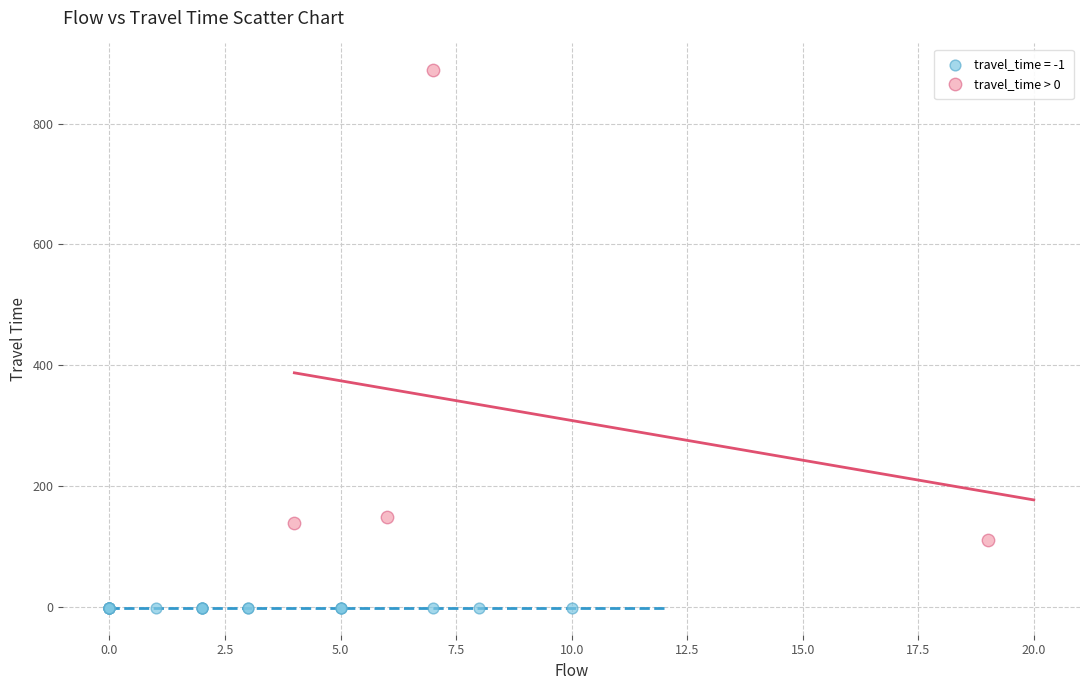

Which series reaches the minimum Y coordinate?

travel_time = -1